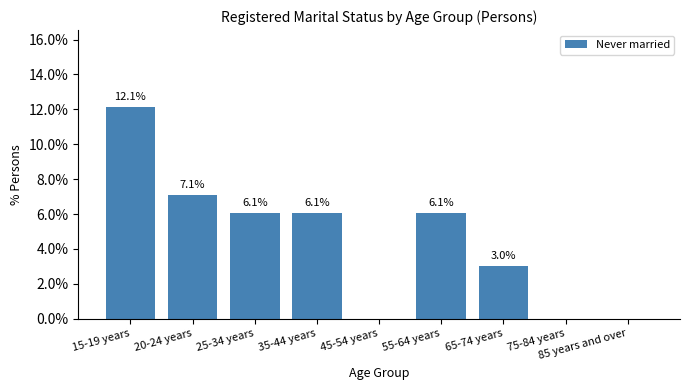

Read the value at 65-74 years.

3.0